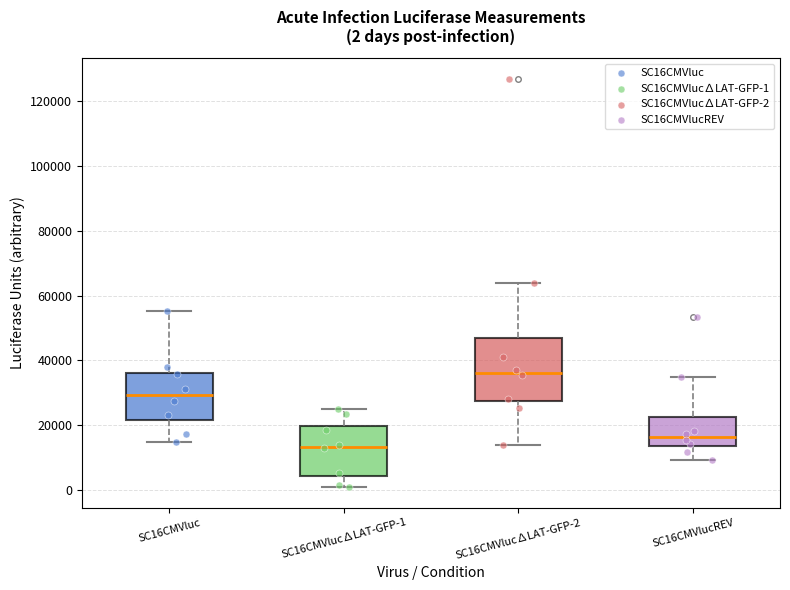

Comparing the boxes themselves (not the whiskers), which one is the tallest?

SC16CMVluc∆LAT-GFP-2